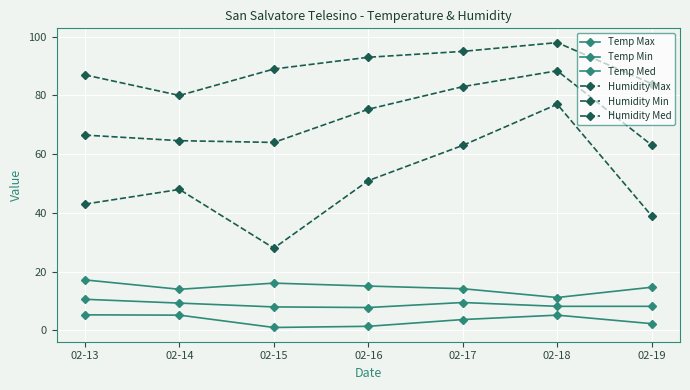

At which category does the chart reach its peak across all series?

02-18